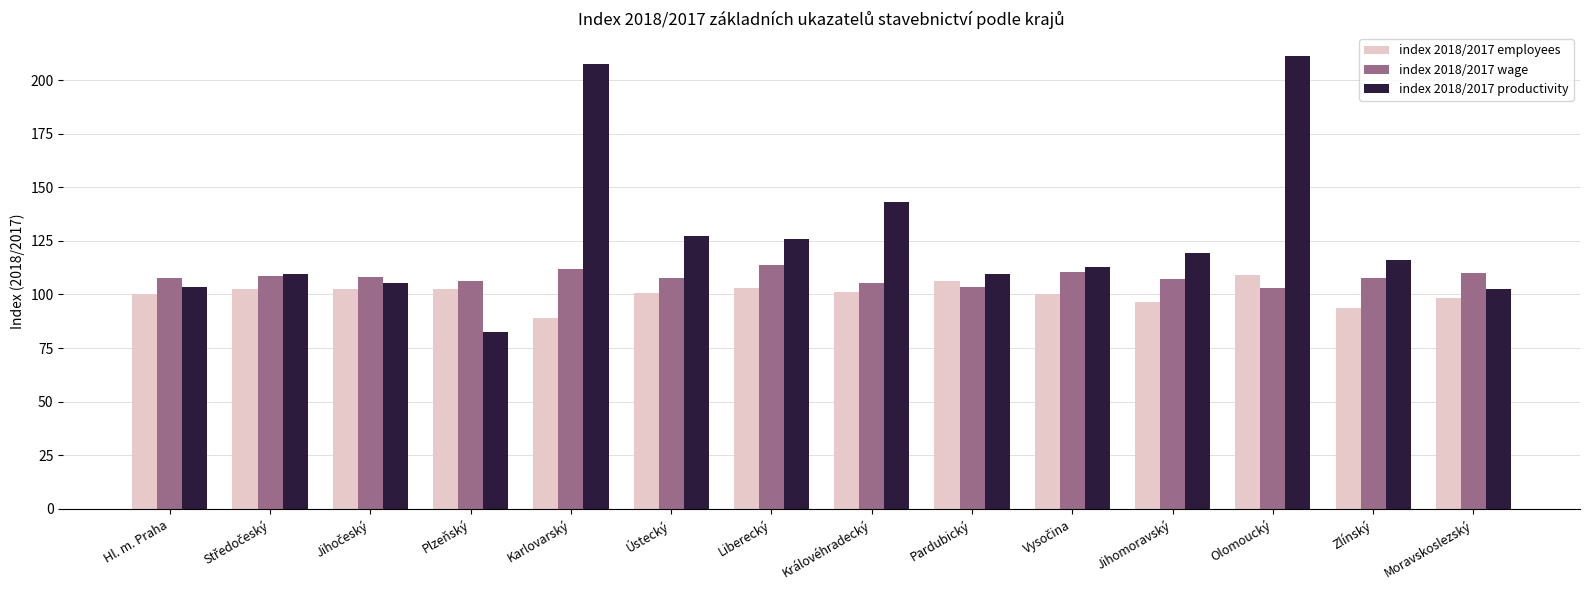

The index 2018/2017 productivity series shows 142.9 at Královéhradecký. True or false?

True